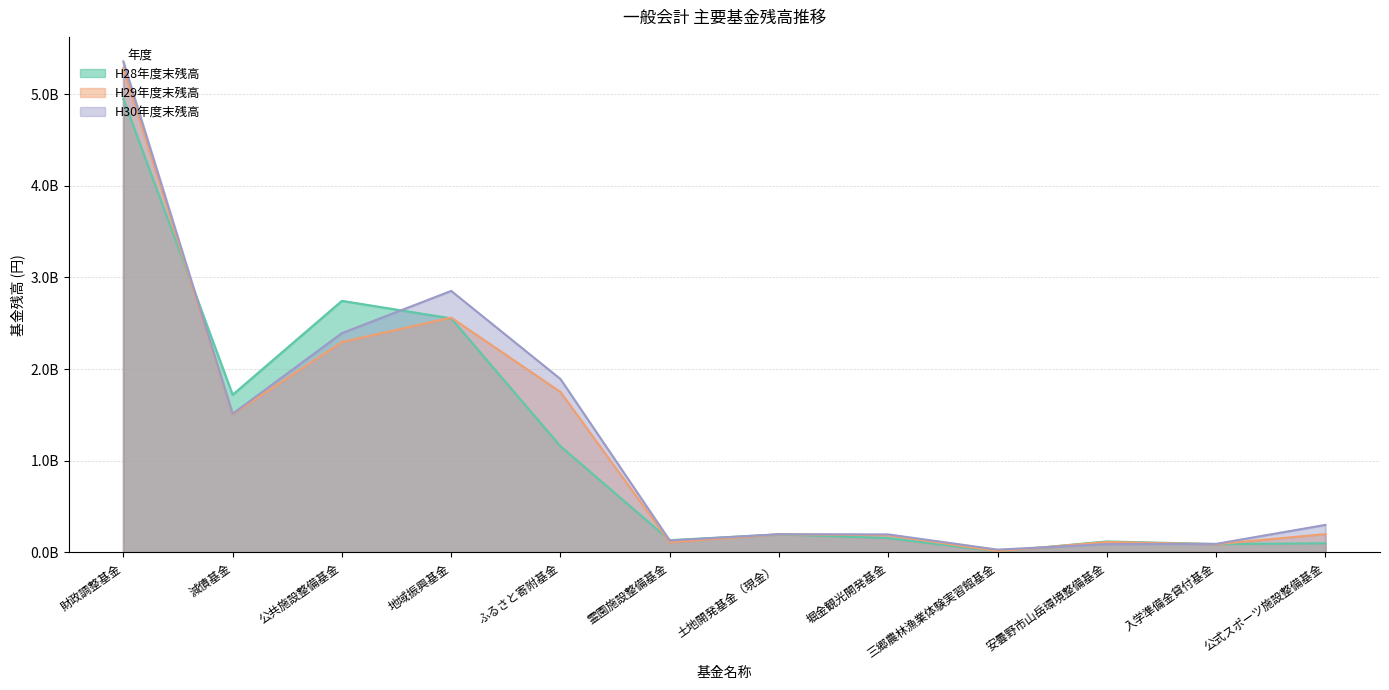

What is the label of the 9th point from the right?

地域振興基金